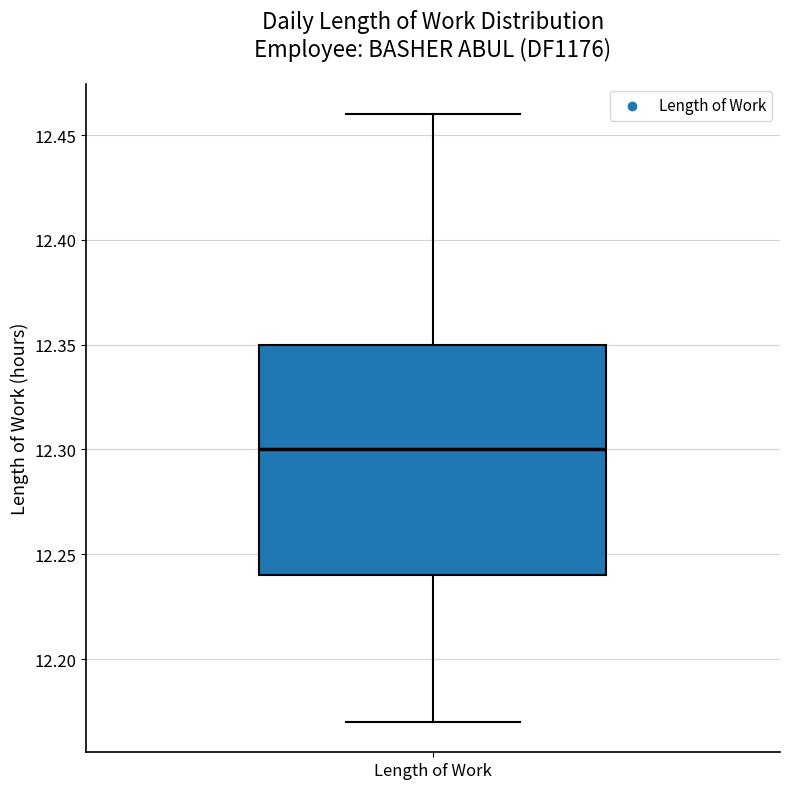

Transcribe this box plot: give where the median line is, the range the box spans, and where the two whiskers end, as read against the y-axis. The values are not printed on the chart, so give them approximately, as read against the axis.

median 12.30, box 12.24 to 12.35, whiskers 12.17 to 12.46